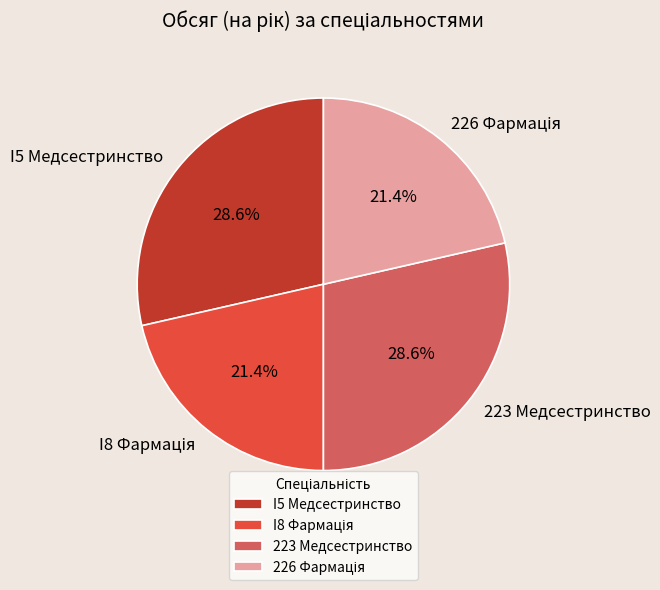

How much of the chart is everything except 223 Медсестринство?

71.4%